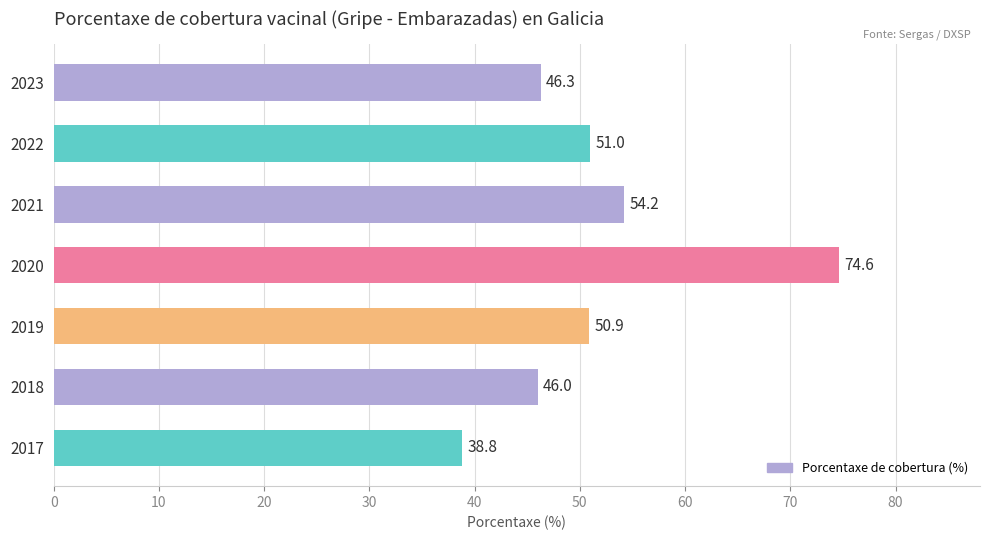

What is the change in value from 2020 to 2018?

-28.6